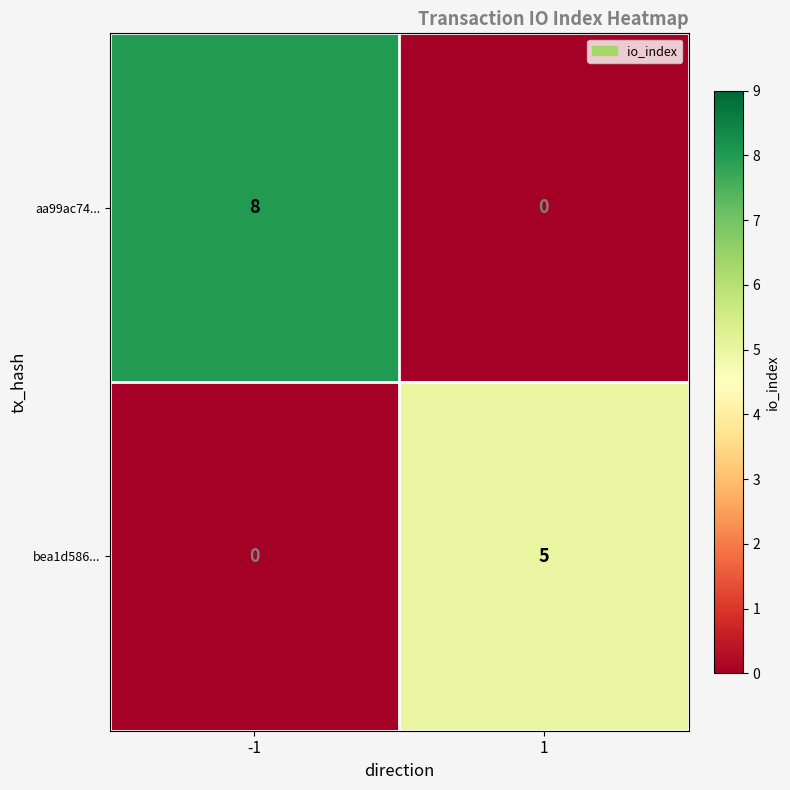

What value does the bea1d586... series have at 1?

5